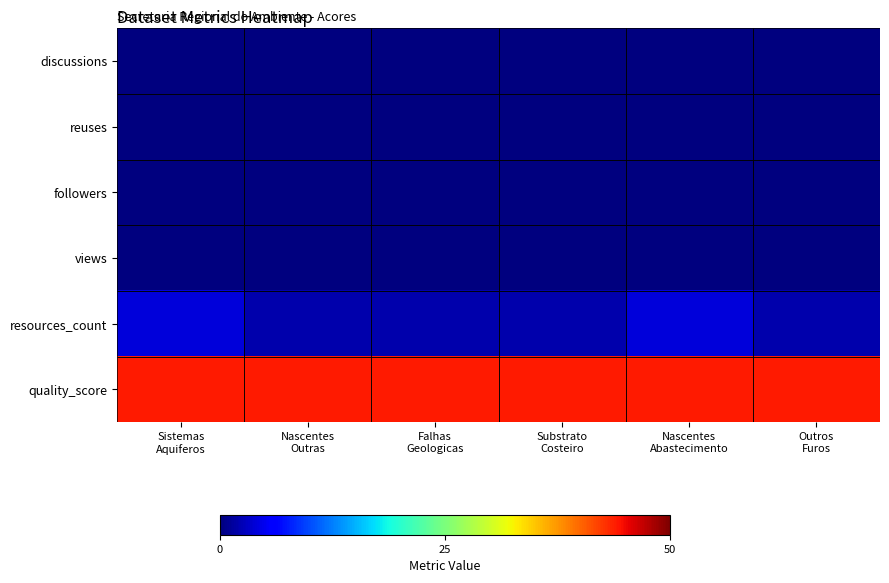

Reading left to right, what are all the values shown in this chart?

discussions: Sistemas
Aquiferos=0	Nascentes
Outras=0	Falhas
Geologicas=0	Substrato
Costeiro=0	Nascentes
Abastecimento=0	Outros
Furos=0
reuses: Sistemas
Aquiferos=0	Nascentes
Outras=0	Falhas
Geologicas=0	Substrato
Costeiro=0	Nascentes
Abastecimento=0	Outros
Furos=0
followers: Sistemas
Aquiferos=0	Nascentes
Outras=0	Falhas
Geologicas=0	Substrato
Costeiro=0	Nascentes
Abastecimento=0	Outros
Furos=0
views: Sistemas
Aquiferos=0	Nascentes
Outras=0	Falhas
Geologicas=0	Substrato
Costeiro=0	Nascentes
Abastecimento=0	Outros
Furos=0
resources_count: Sistemas
Aquiferos=4	Nascentes
Outras=2	Falhas
Geologicas=2	Substrato
Costeiro=2	Nascentes
Abastecimento=4	Outros
Furos=2
quality_score: Sistemas
Aquiferos=44	Nascentes
Outras=44	Falhas
Geologicas=44	Substrato
Costeiro=44	Nascentes
Abastecimento=44	Outros
Furos=44